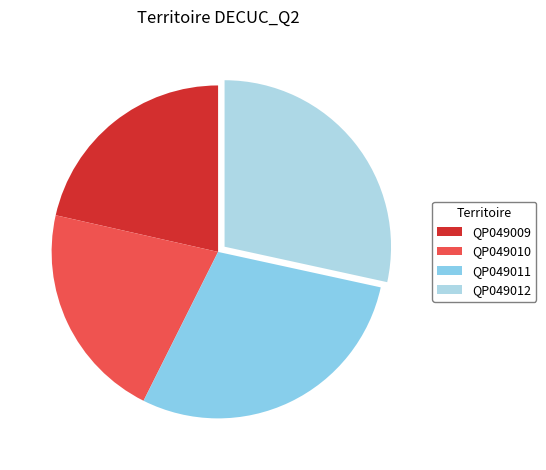

Which category has the smallest portion of the pie?

QP049010